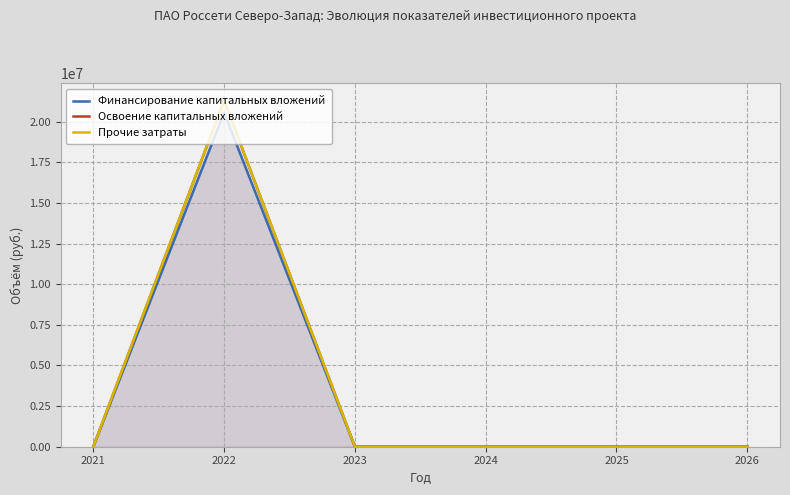

Between 2025 and 2021, which is larger?

2025